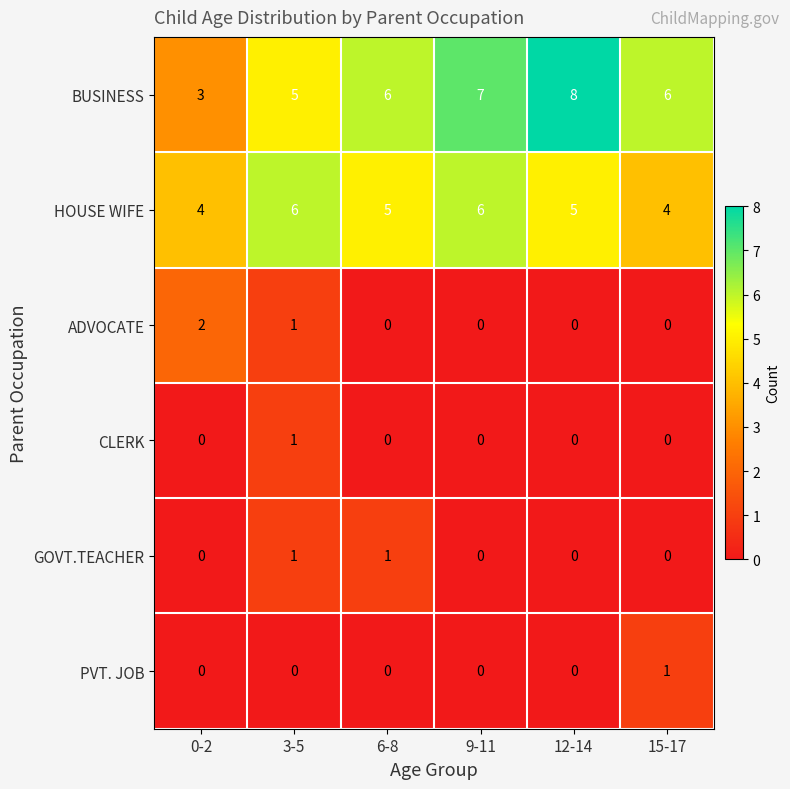

What is the greatest value displayed?

8